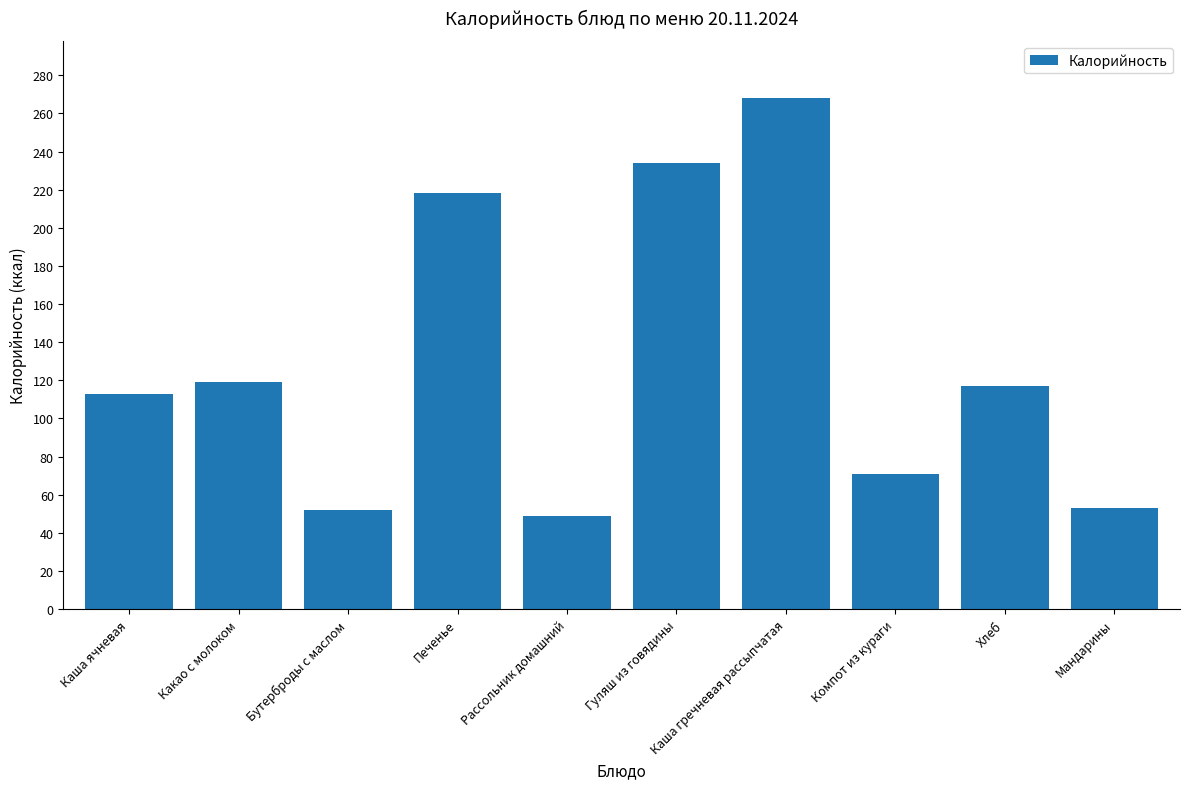

Is it true that the value at Мандарины is 53?

True